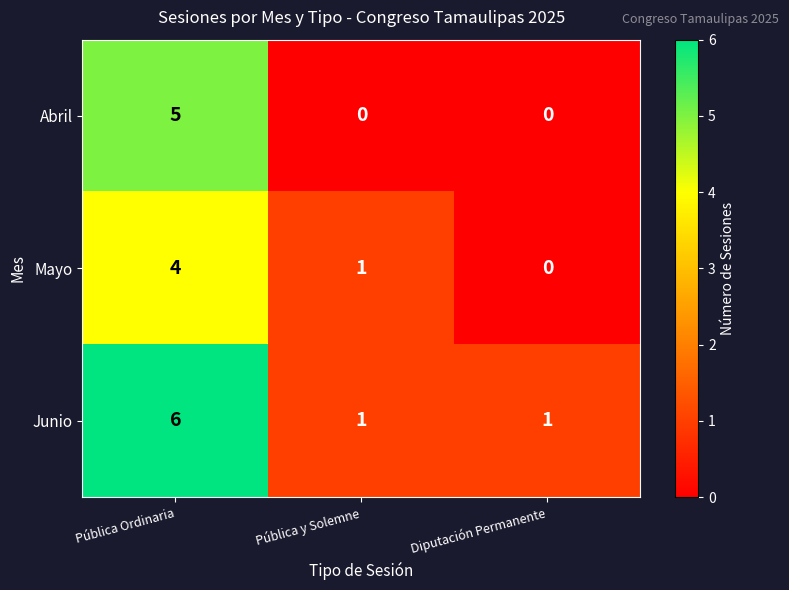

Count the Mayo values in the range 0 to 4.

3